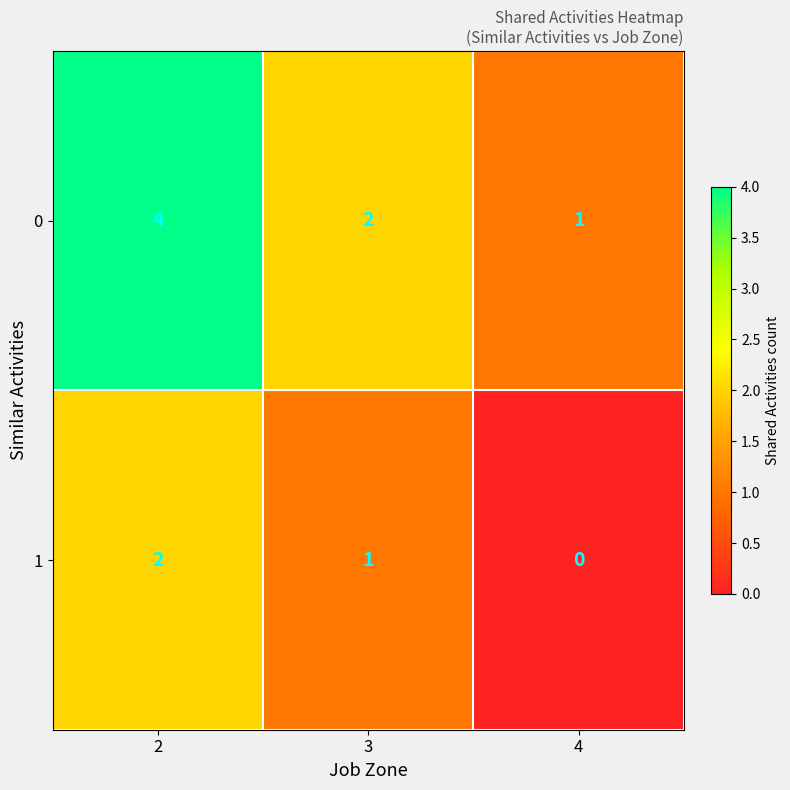

What is the sum of all 1 values?

3